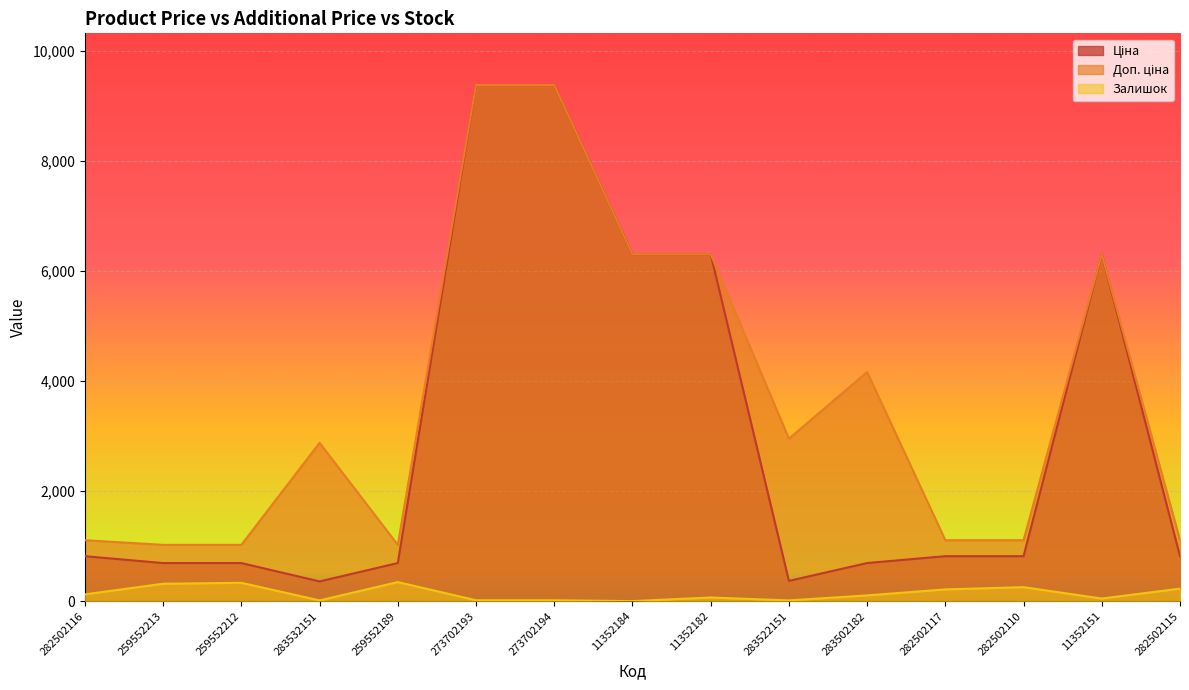

True or false: Залишок has a value of 37.4 at 283502182.

False